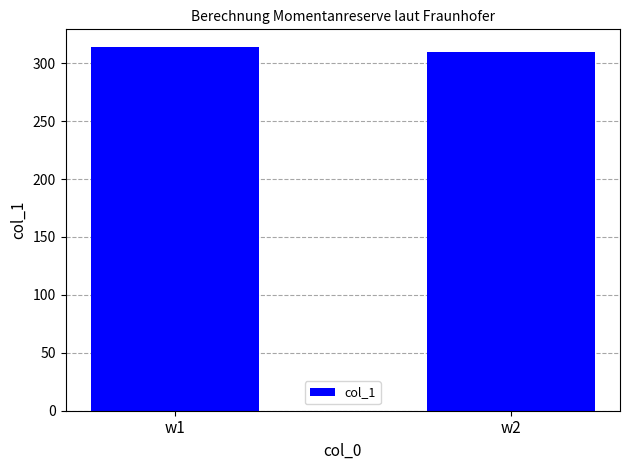

Where does the data first go above 313?

w1